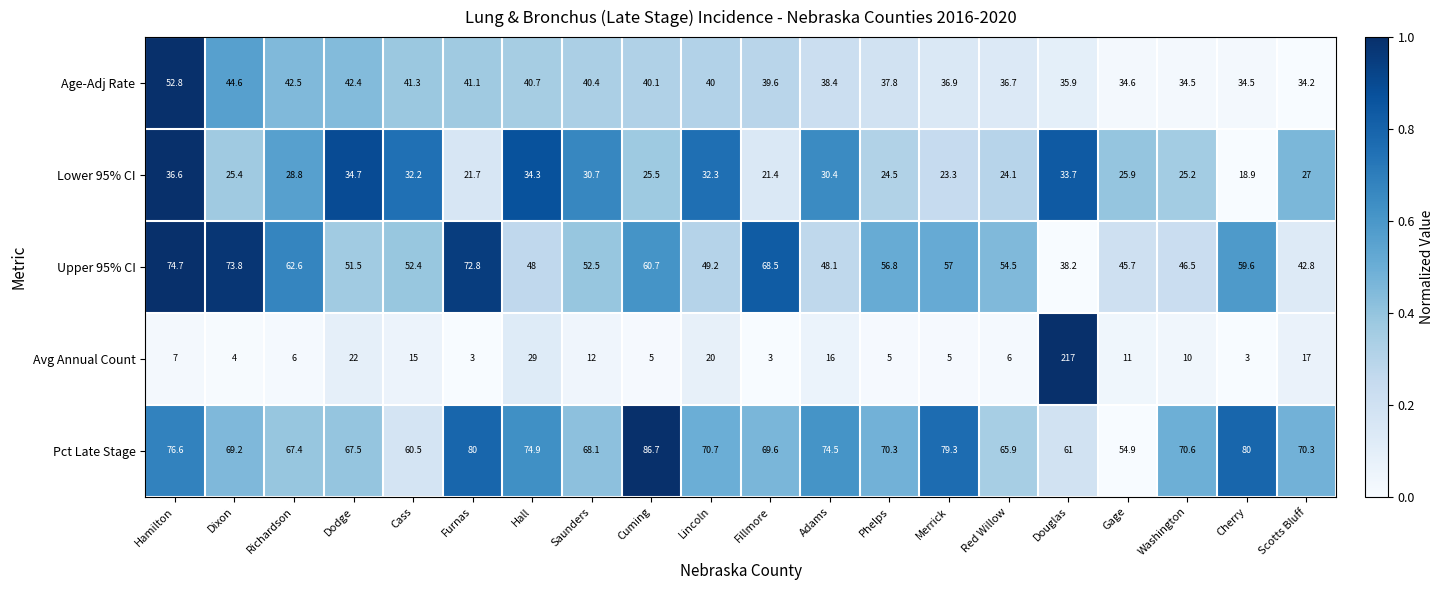

What is the total value across all series at Saunders?

203.7